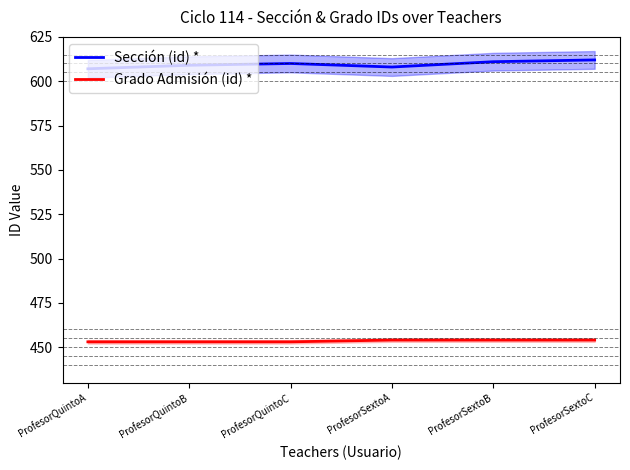

What is the total value across all series at ProfesorSextoA?

1062